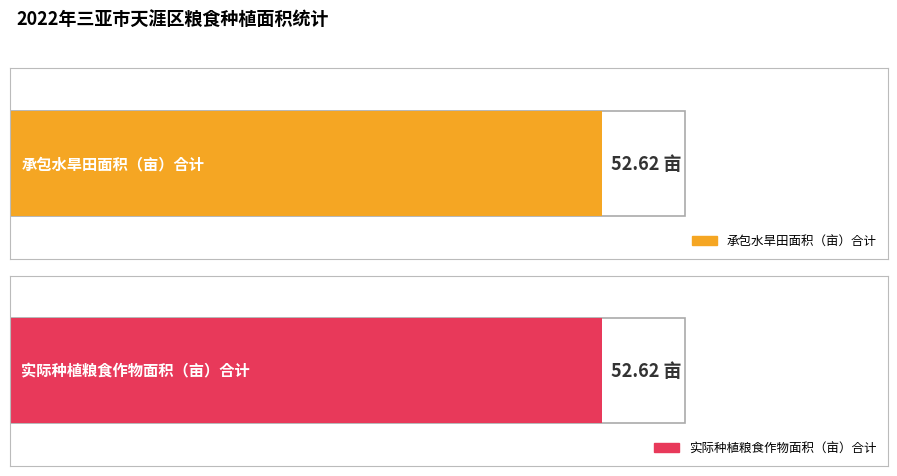

True or false: 承包水旱田面积（亩） has a value of 6.8 at 董文福.

False